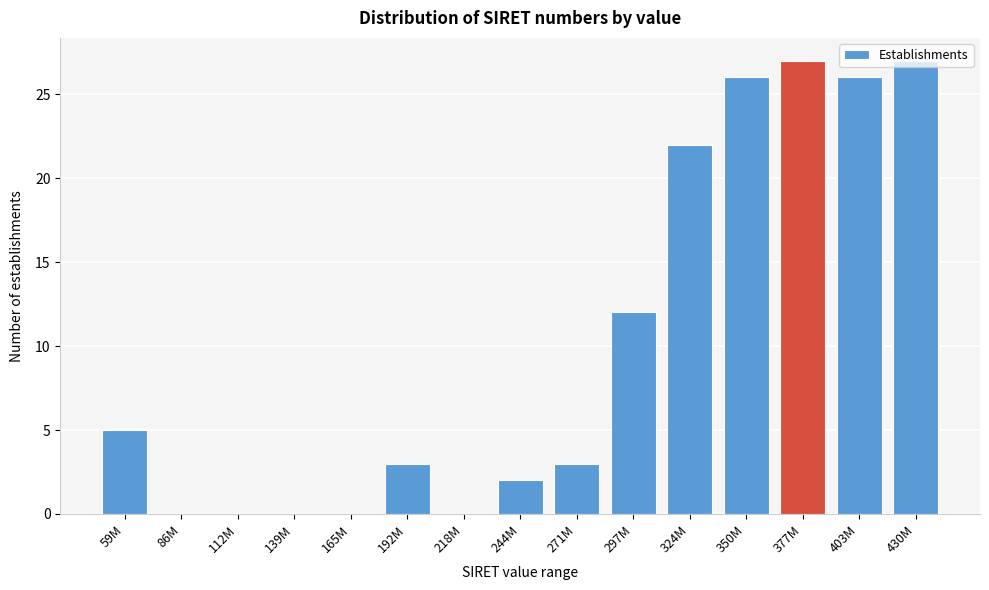

What is the sum of all values?

153